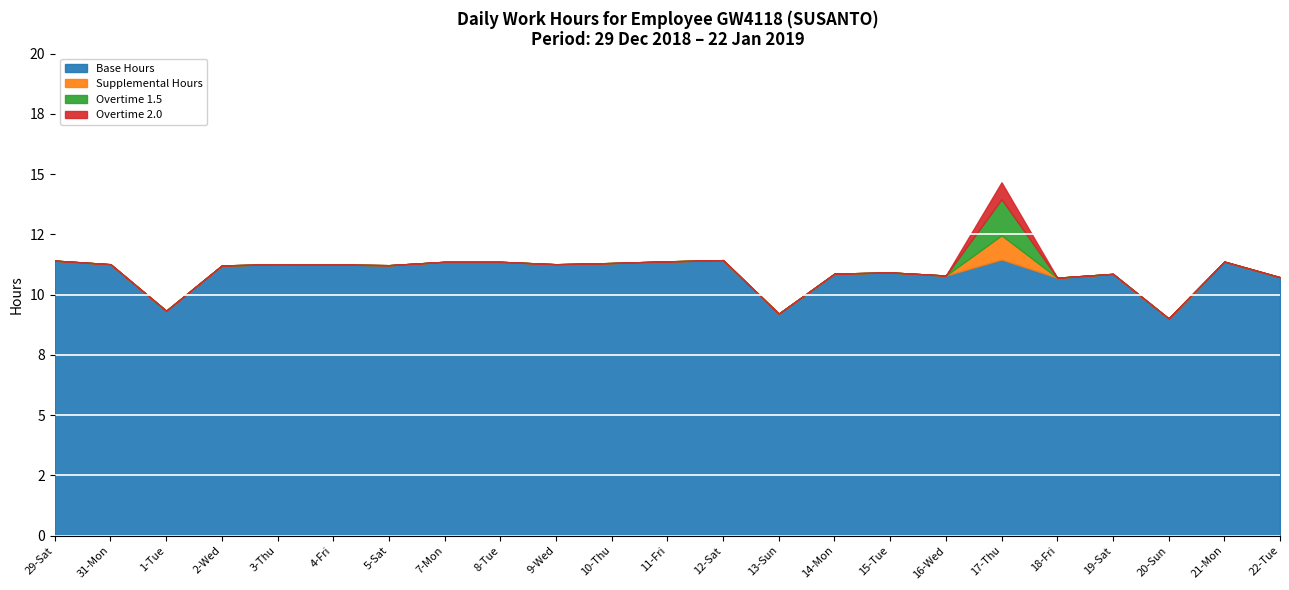

True or false: Overtime 1.5 and Supplemental Hours cross at least once.

False